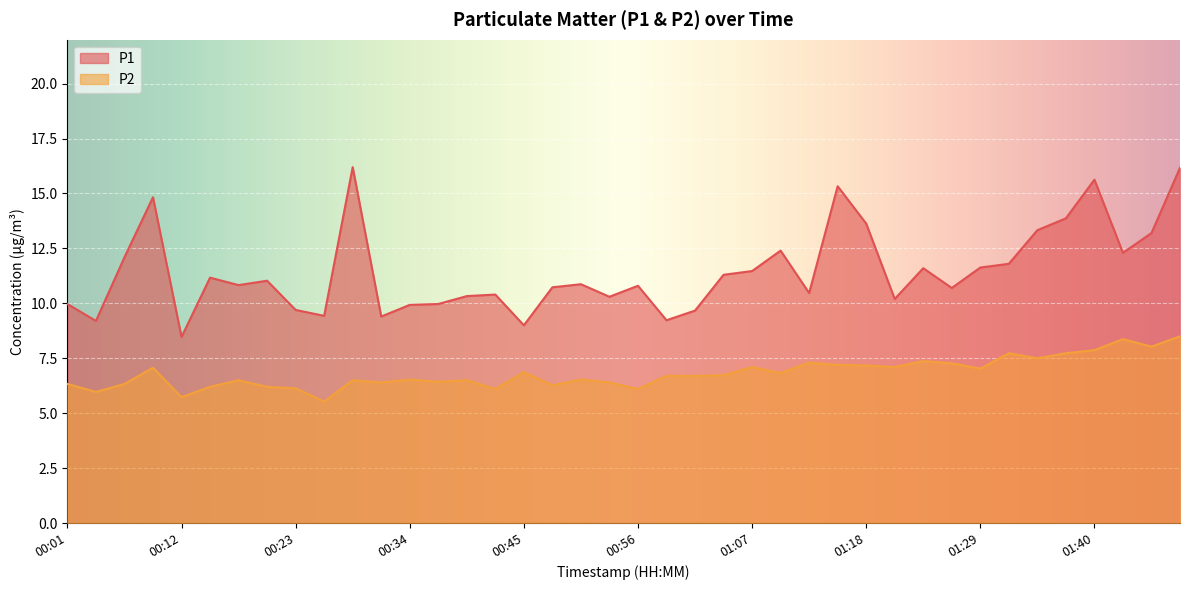

Which series has the largest range (max minus min)?

P1